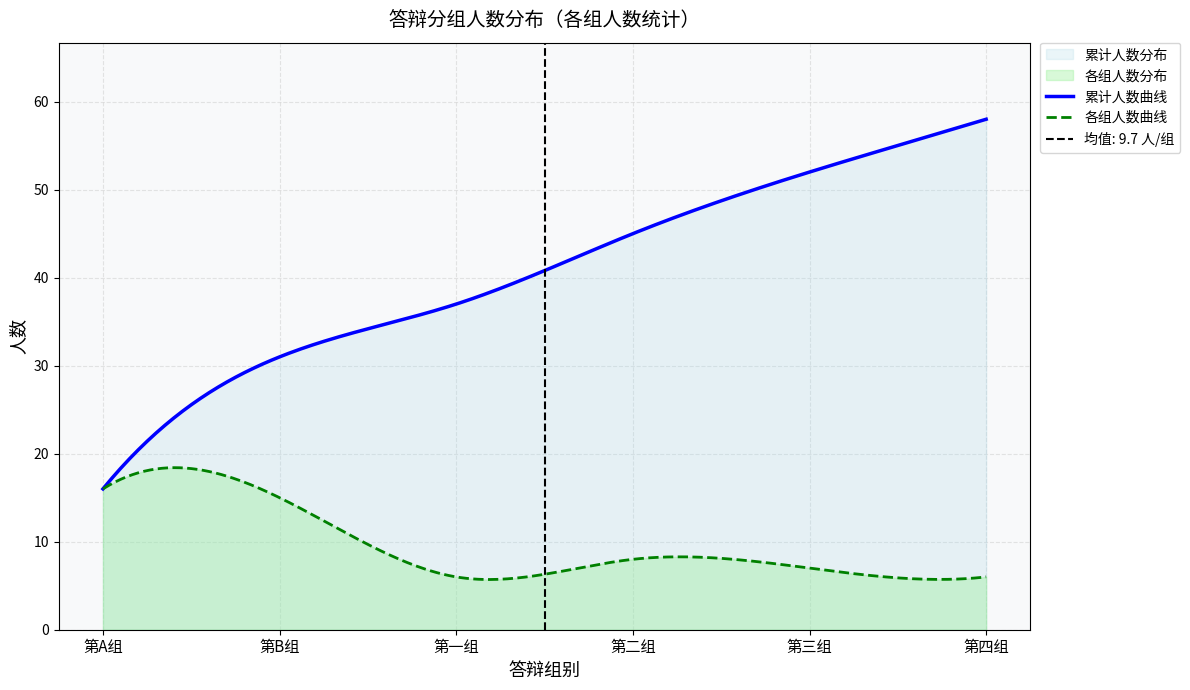

What is the highest value of the 各组人数曲线 series?

18.4